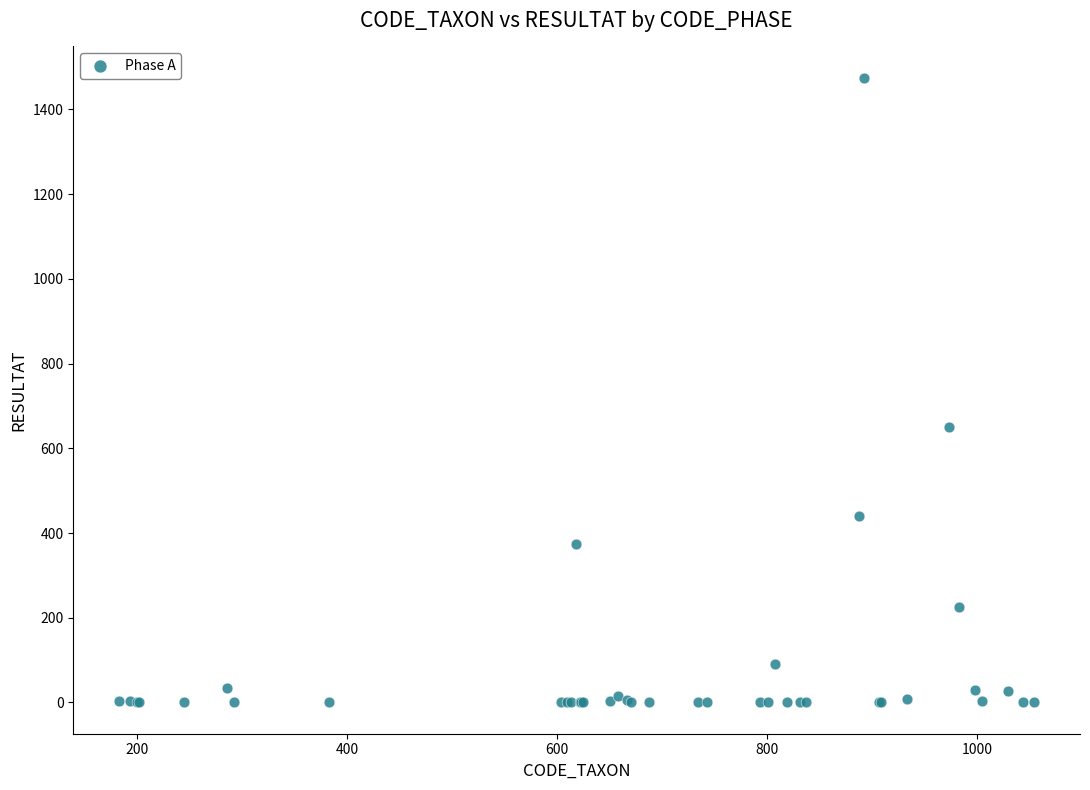

What Y value in the scatter plot is closest to 737?

650